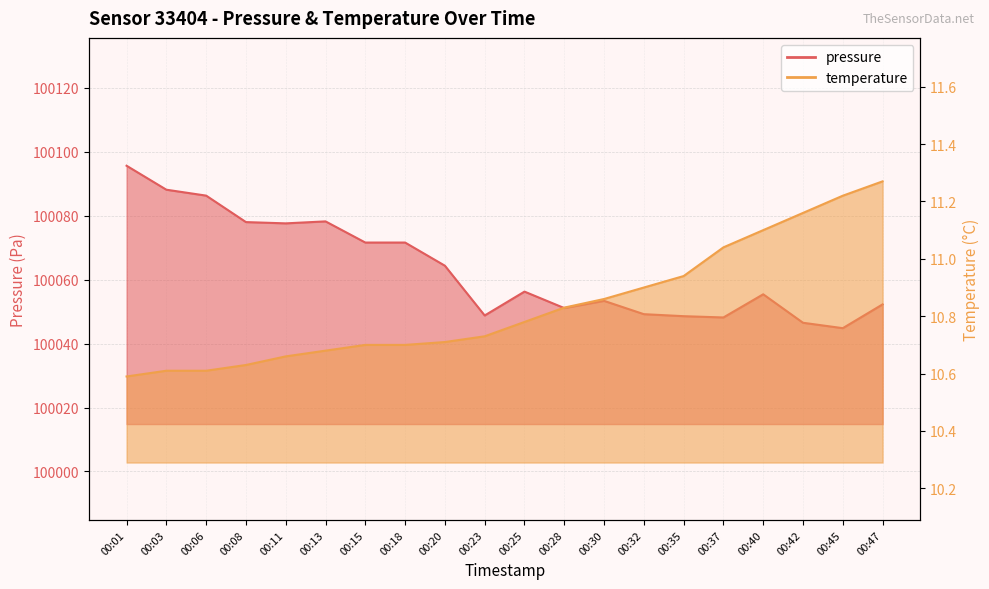

Reading left to right, transcribe all the data shown in this chart.

pressure: 00:01=100095.7	00:03=100088.2	00:06=100086.3	00:08=100078.0	00:11=100077.6	00:13=100078.2	00:15=100071.6	00:18=100071.6	00:20=100064.4	00:23=100048.8	00:25=100056.3	00:28=100051.1	00:30=100053.4	00:32=100049.2	00:35=100048.6	00:37=100048.2	00:40=100055.4	00:42=100046.5	00:45=100044.8	00:47=100052.3
temperature: 00:01=10.6	00:03=10.6	00:06=10.6	00:08=10.6	00:11=10.7	00:13=10.7	00:15=10.7	00:18=10.7	00:20=10.7	00:23=10.7	00:25=10.8	00:28=10.8	00:30=10.9	00:32=10.9	00:35=10.9	00:37=11.0	00:40=11.1	00:42=11.2	00:45=11.2	00:47=11.3